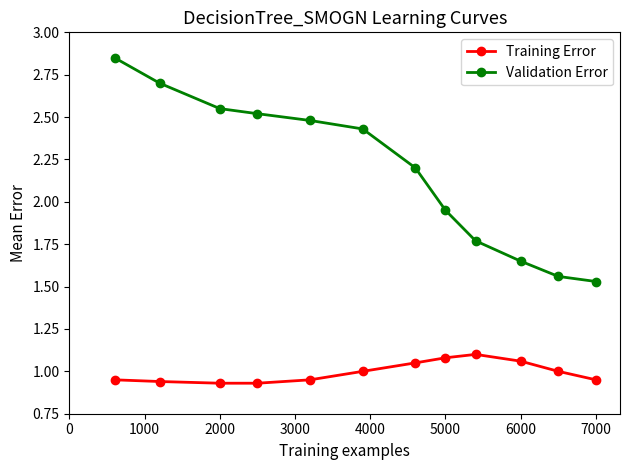

Which series has the largest total across all categories?

Validation Error